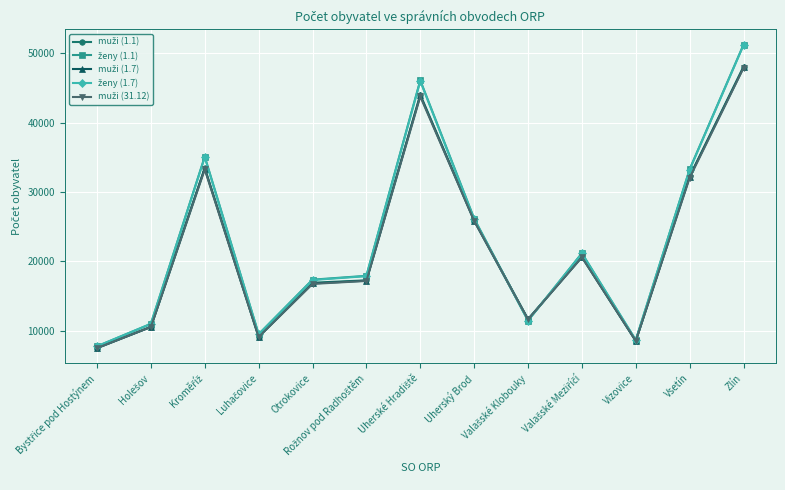

Which category has the highest value across all series?

Zlín